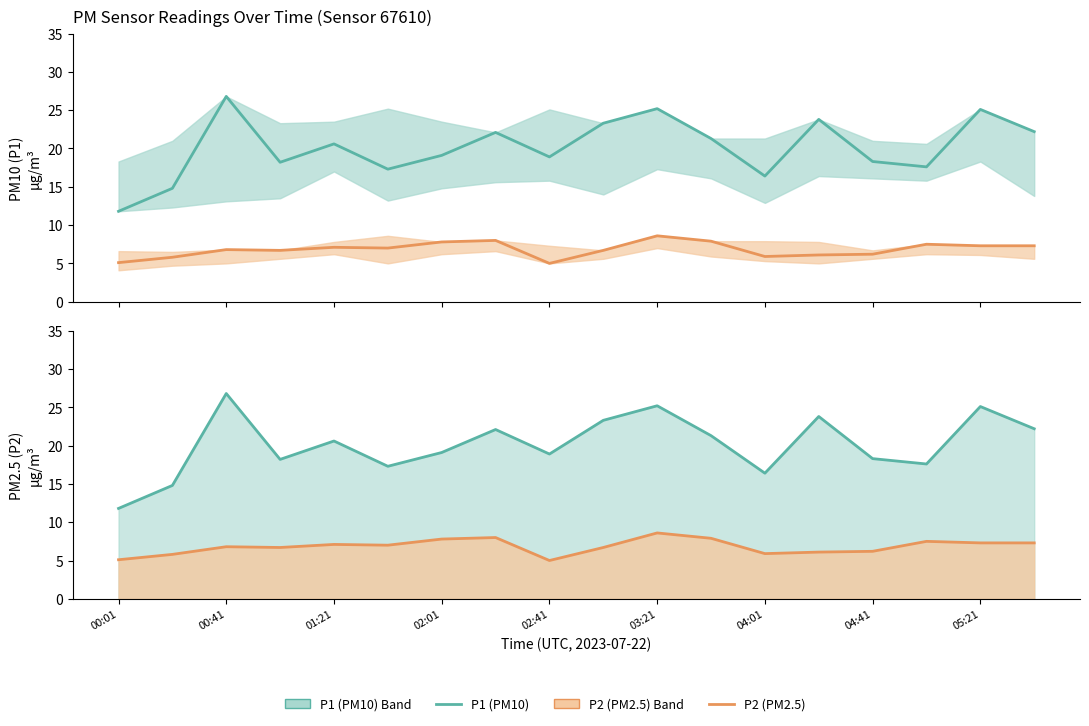

At which category is the sum across all series the highest?

03:21